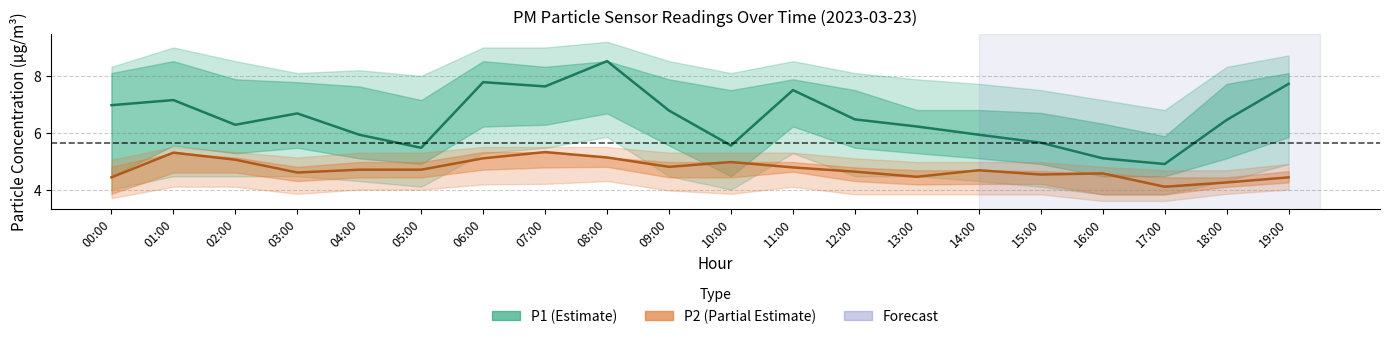

Reading right to left, list all the values displayed in this chart.

P1: 7.7	6.5	4.9	5.1	5.7	5.9	6.2	6.5	7.5	5.5	6.8	8.5	7.6	7.8	5.5	5.9	6.7	6.3	7.2	7.0
P2: 4.4	4.2	4.1	4.6	4.5	4.7	4.5	4.6	4.8	5.0	4.8	5.1	5.3	5.1	4.7	4.7	4.6	5.0	5.3	4.4